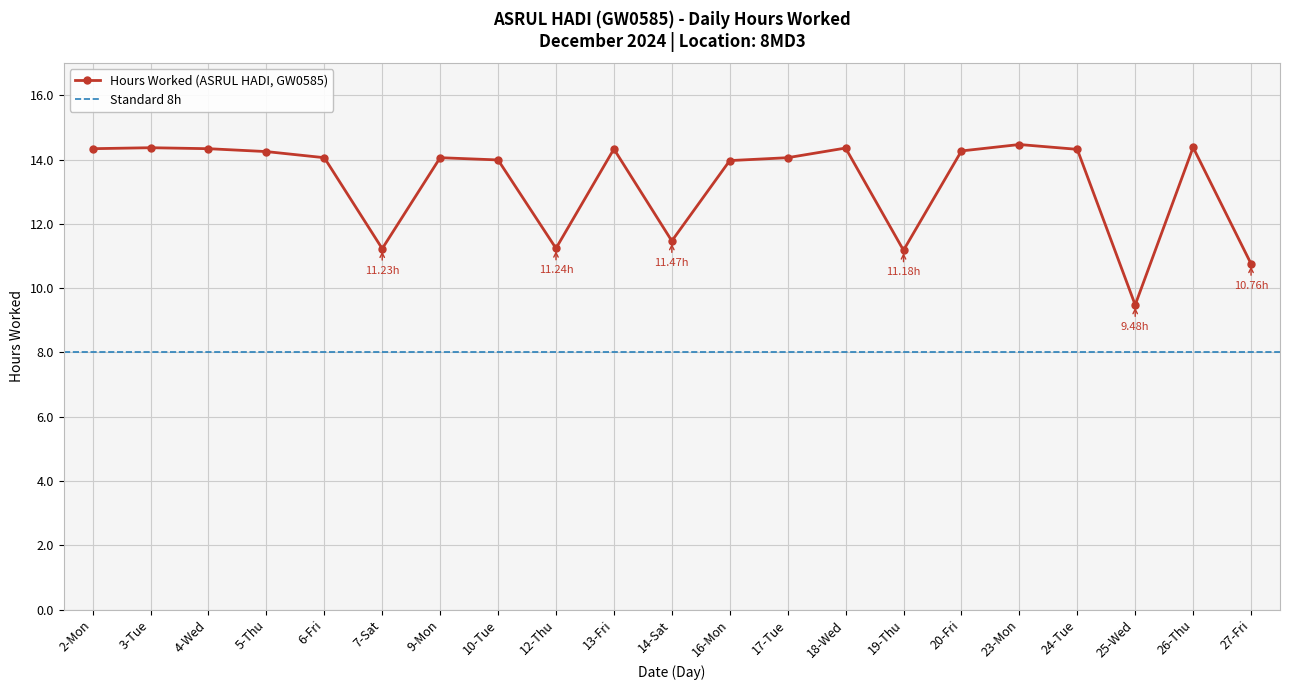

Where is the data nearest to the value 11?

19-Thu